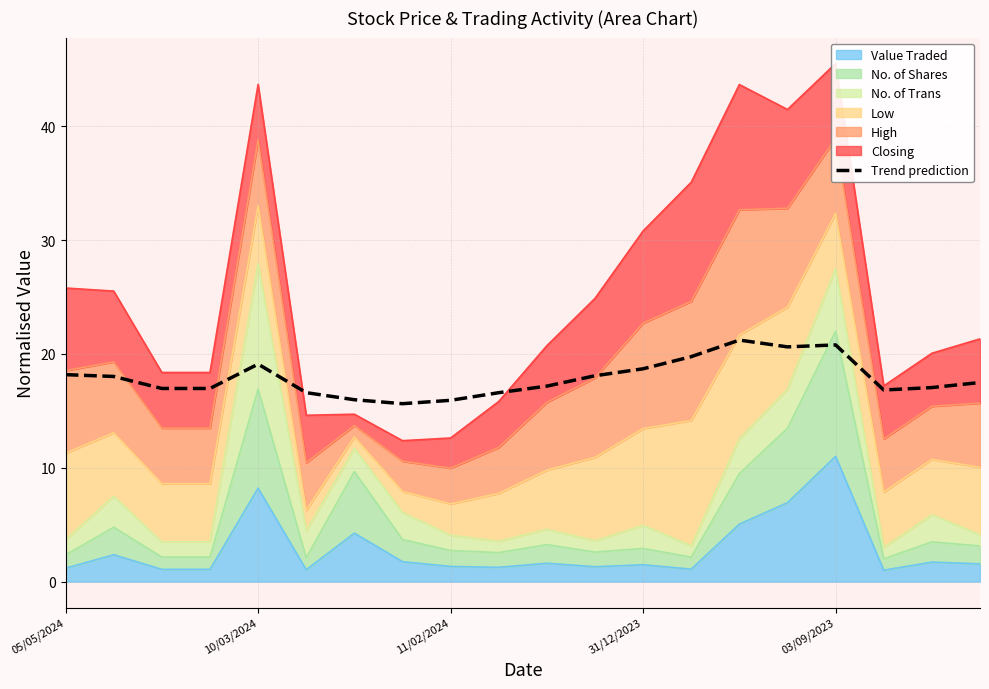

What is the difference between the second highest and minimum values?

5.2